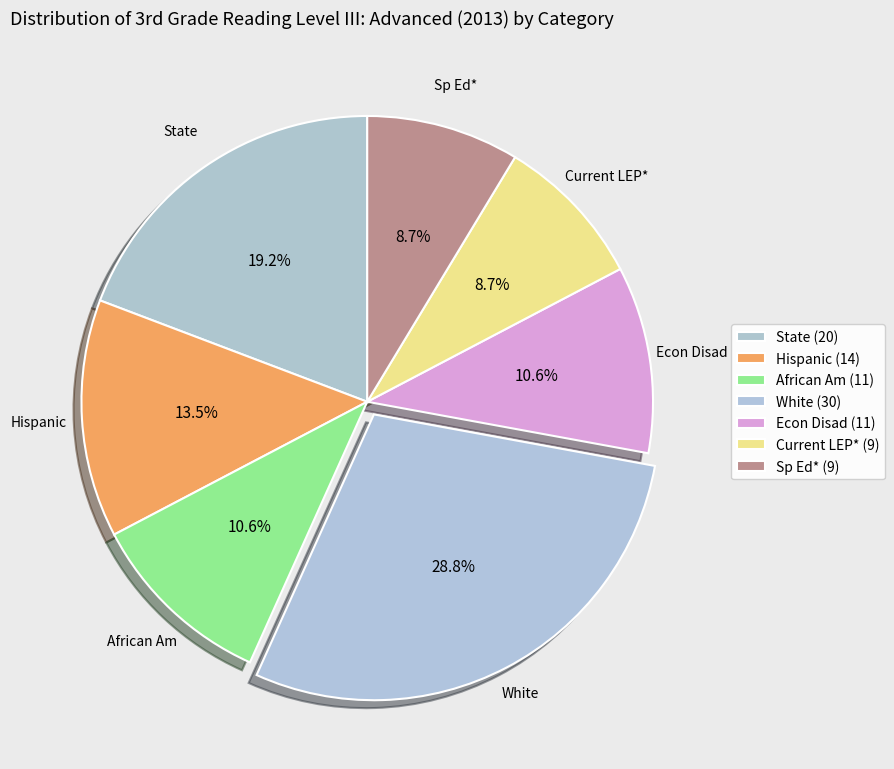

Is it true that African Am is 19% of the pie?

False